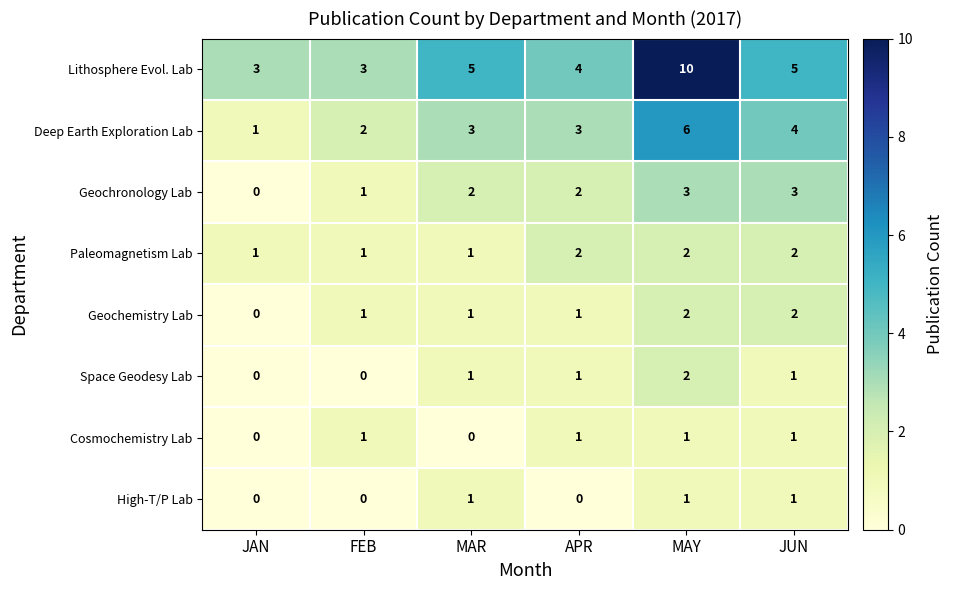

Which series has the widest spread of values?

Lithosphere Evol. Lab